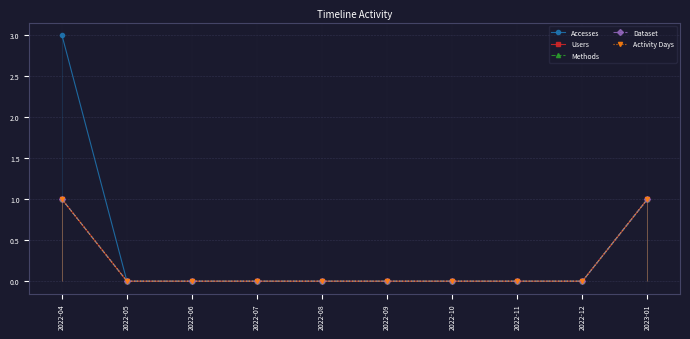

True or false: Activity Days and Users cross at least once.

False